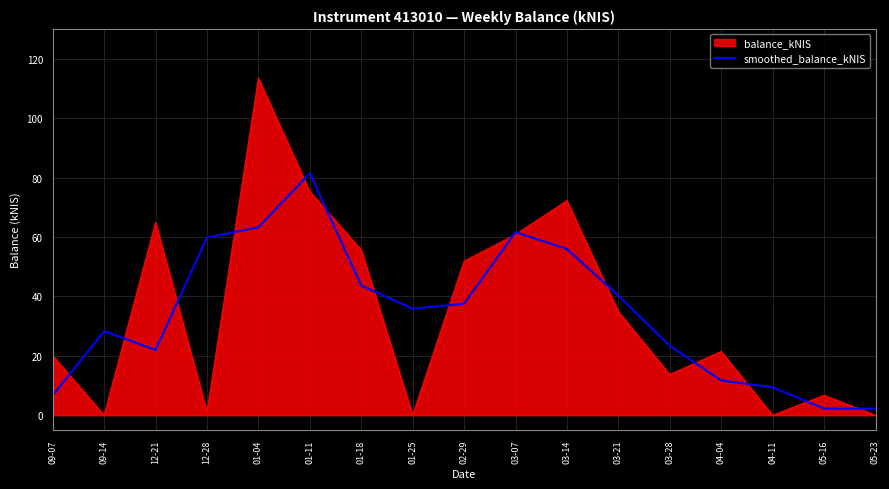

What is the smallest value displayed?

0.0